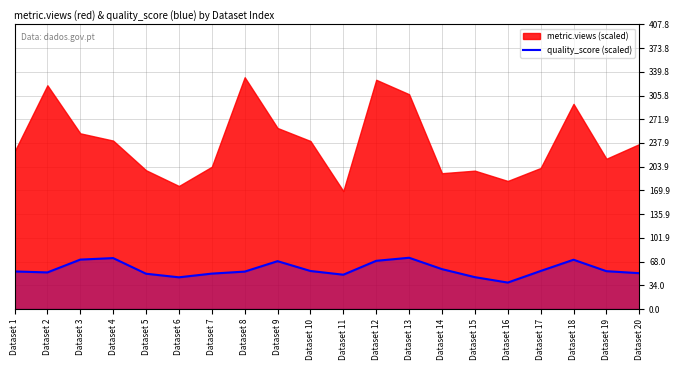

Which label corresponds to the smallest value in the chart?

Dataset 16